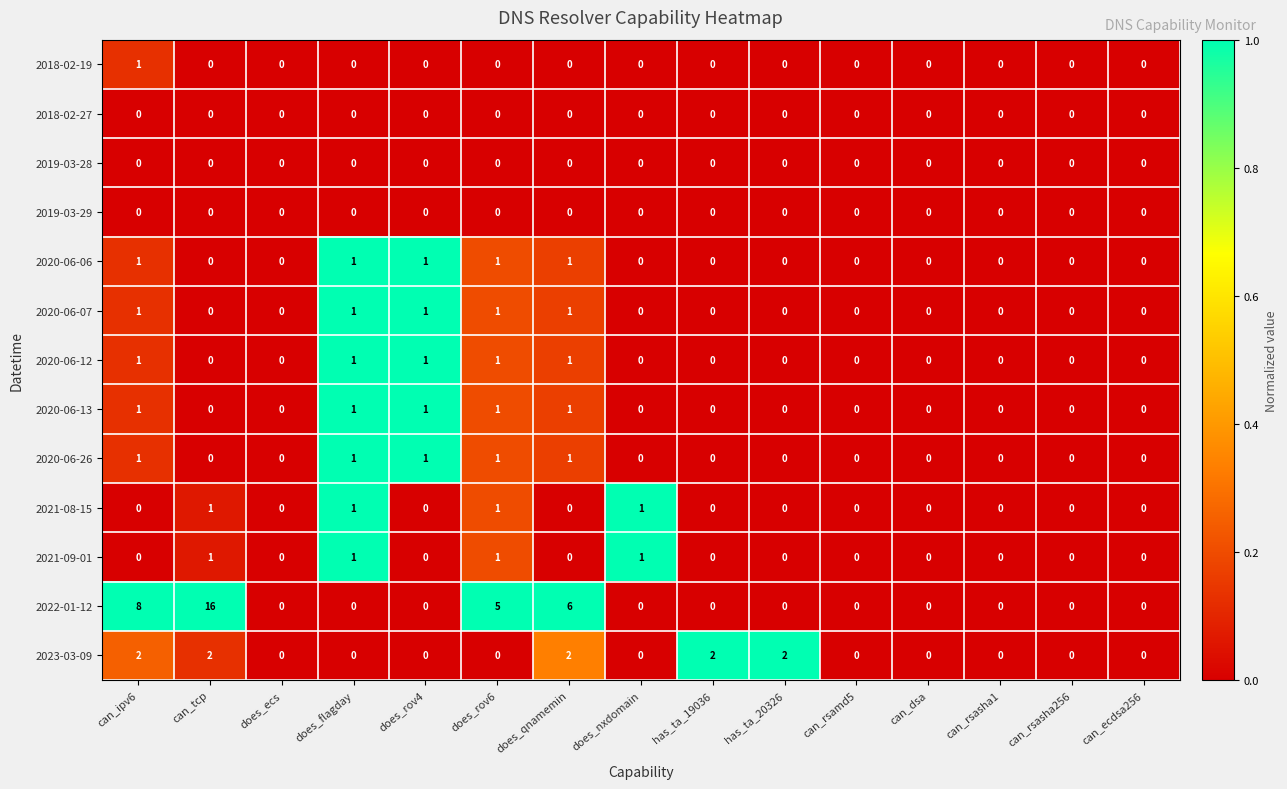

Which series changed the most between does_qnamemin and can_rsasha256?

2022-01-12